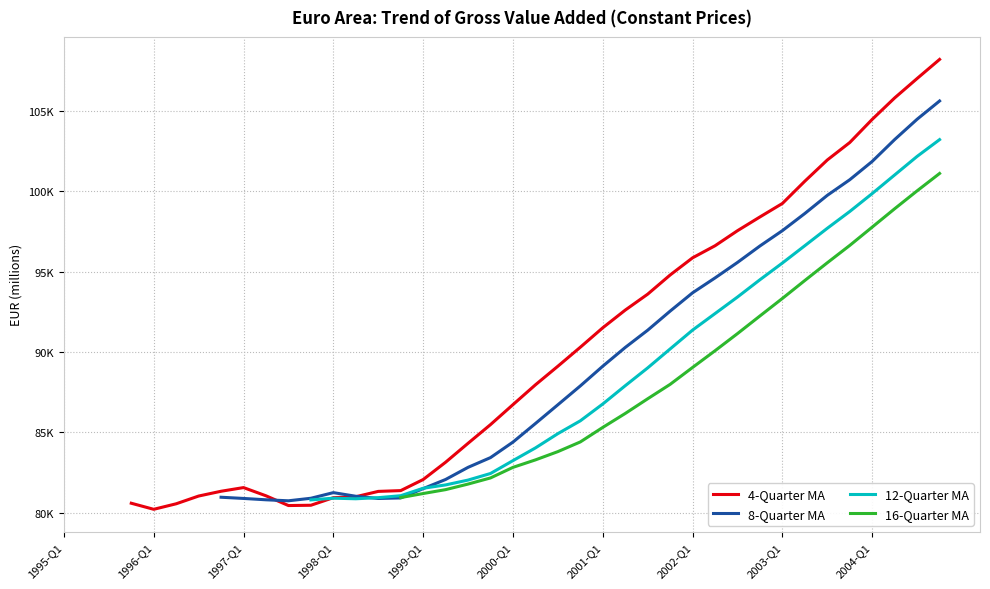

What position from the right is 2002-Q1?

12